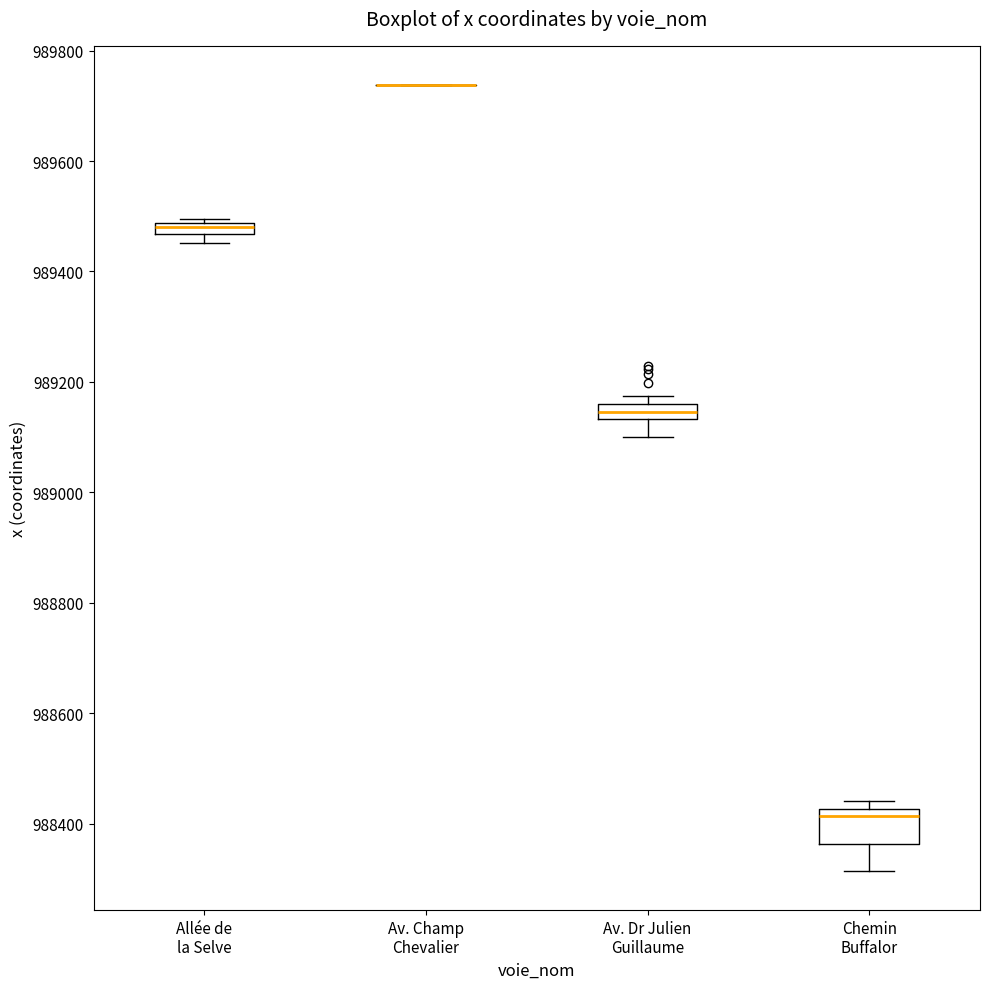

Where is the lower edge of the box for Allée de la Selve on the y-axis? The values are not printed on the chart, so give them approximately, as read against the axis.

989460